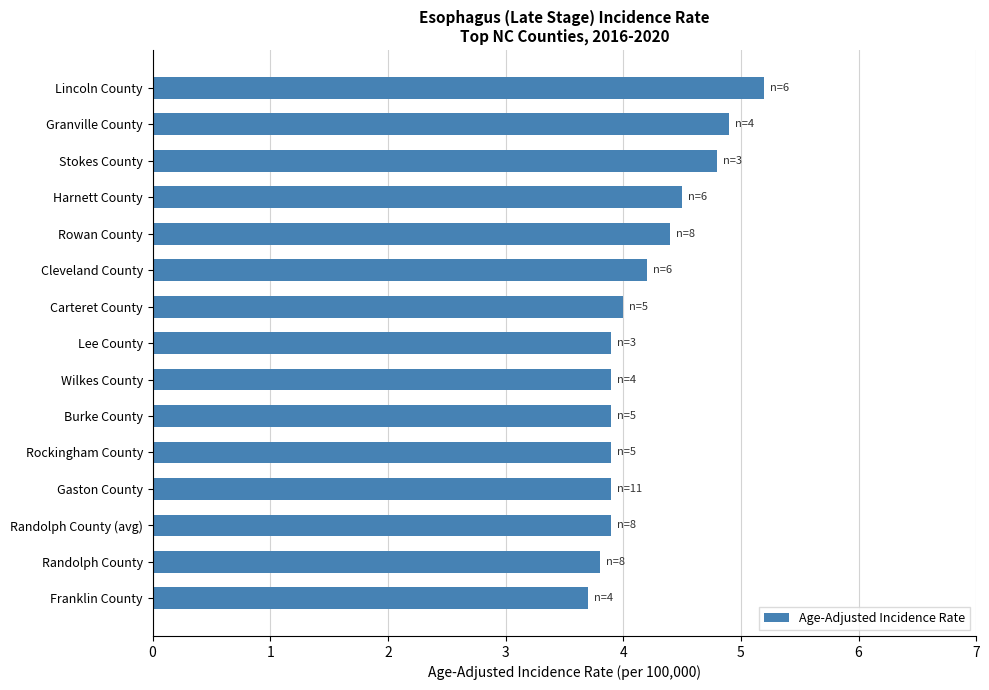

Are the bars grouped side by side (vs. stacked)?

No